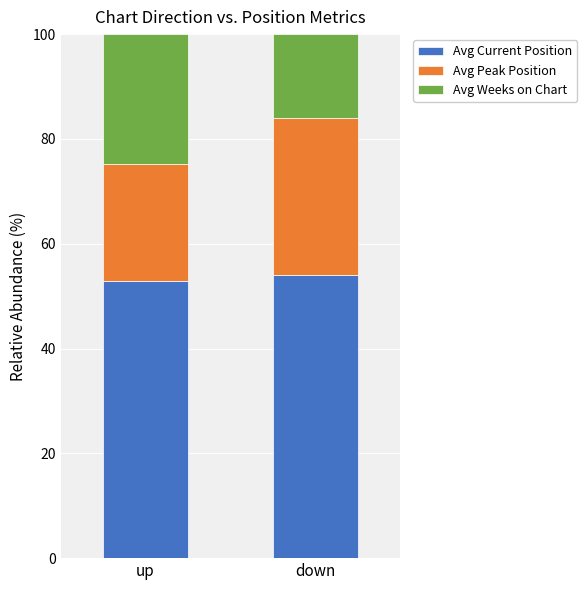

How many data points in Avg Current Position are above 54?

1